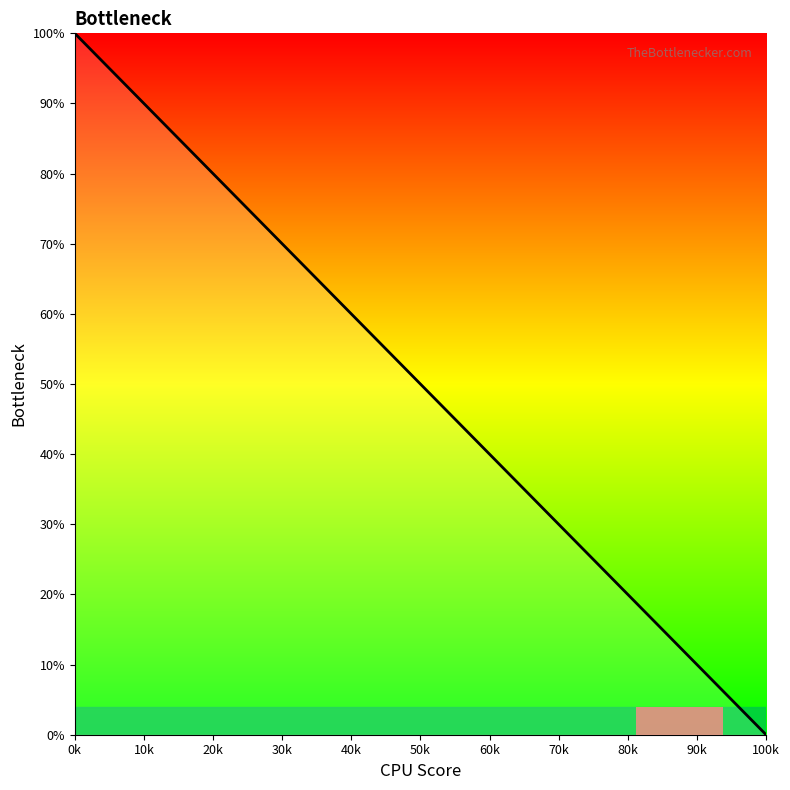

True or false: the data shows 129.4 at 20k.

False